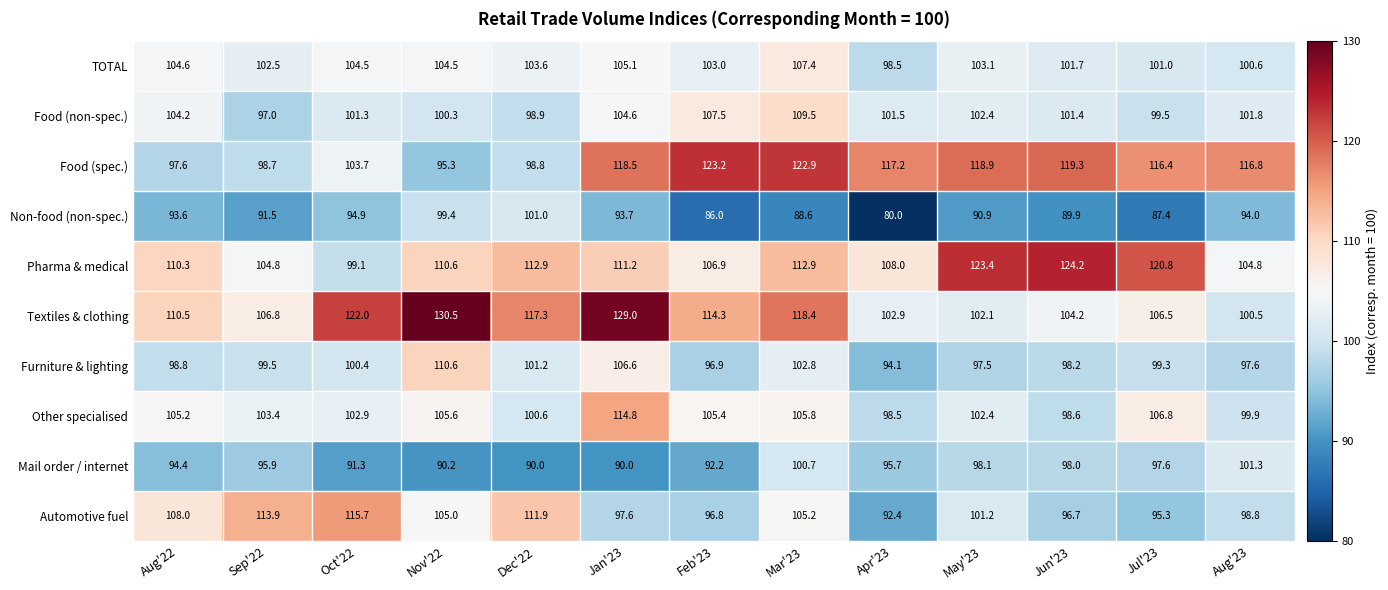

True or false: TOTAL has a value of 107.4 at Mar'23.

True